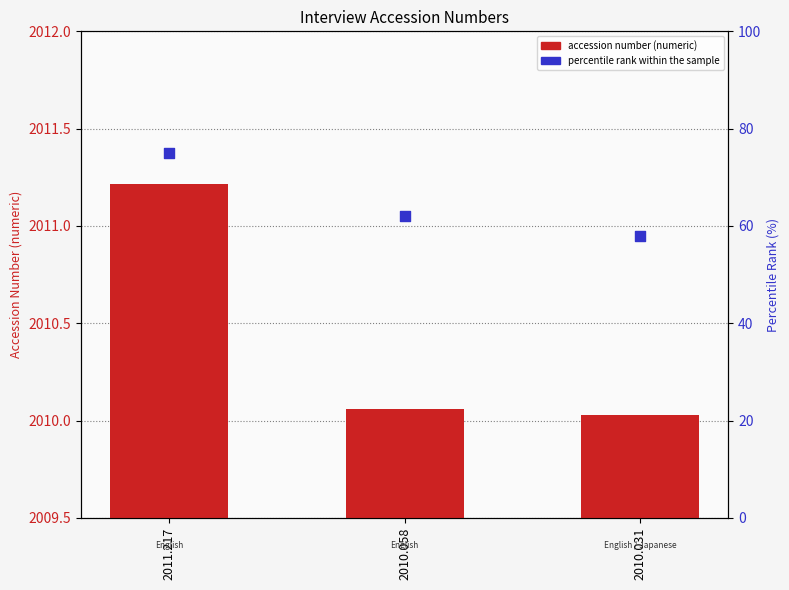

Which series has the largest total across all categories?

accession number (numeric)